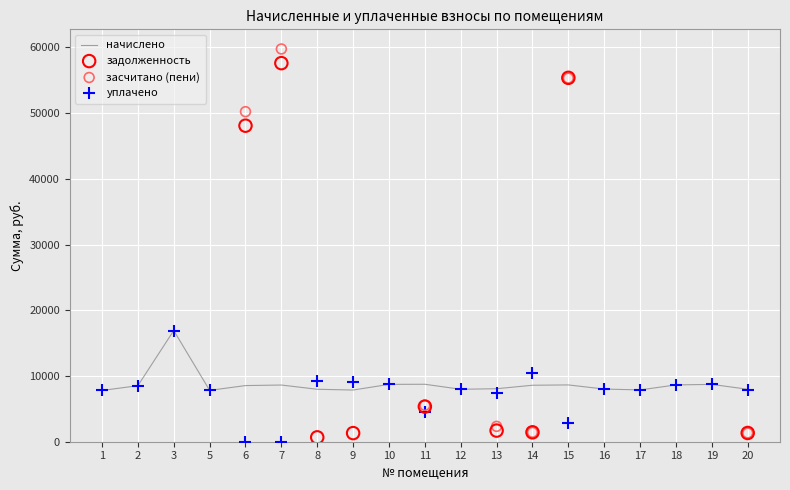

Which series has the largest Y range (max minus min)?

уплачено